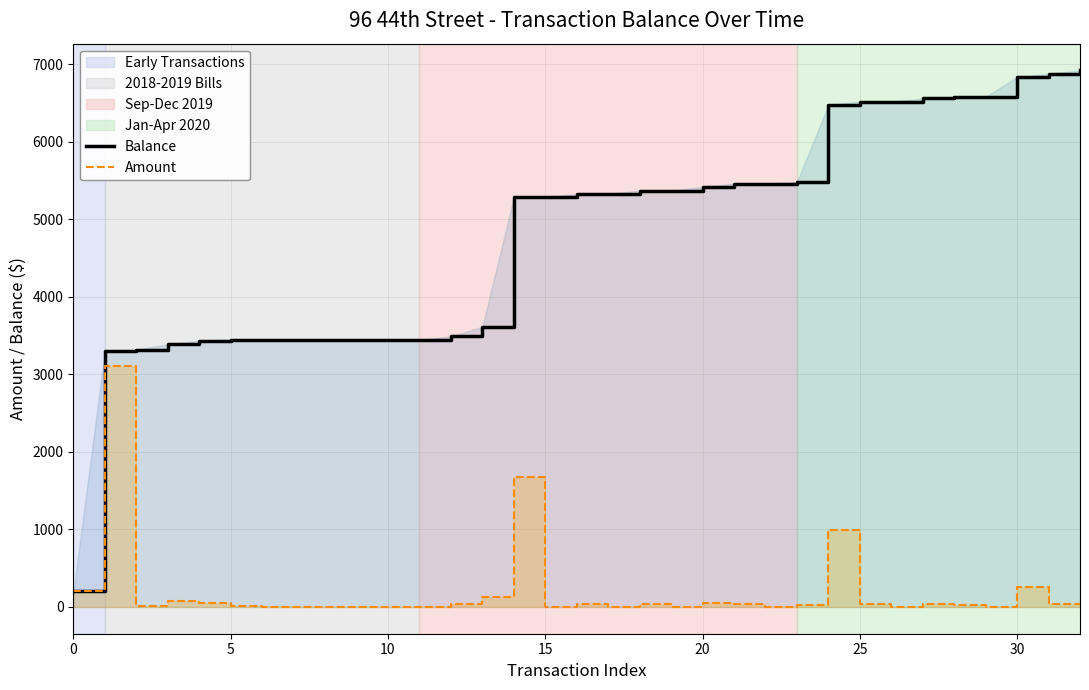

True or false: Amount and Balance cross at least once.

False